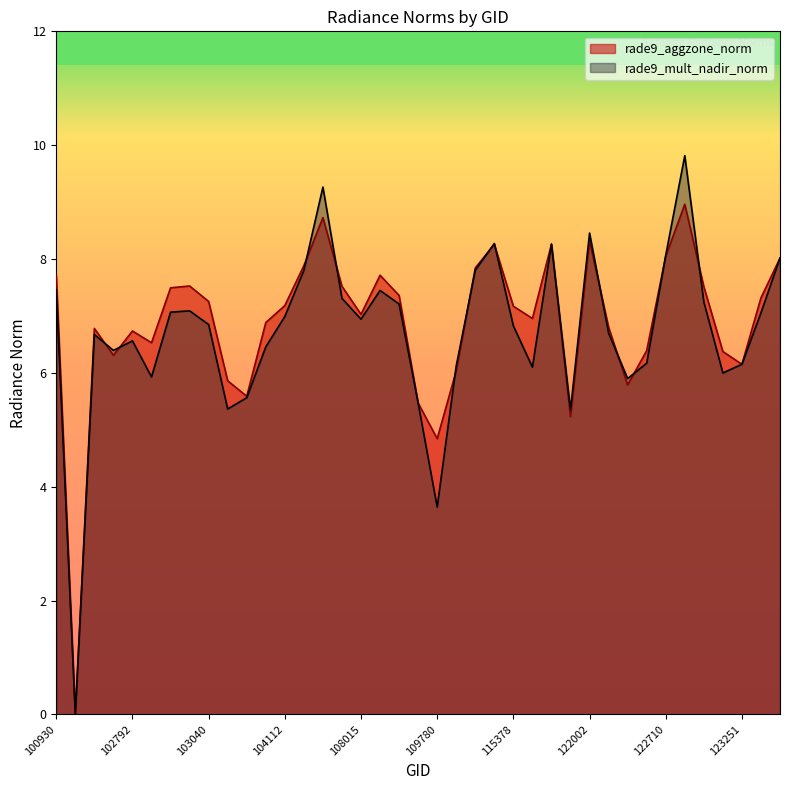

List the series in order of their peak value, lowest first.

rade9_aggzone_norm, rade9_mult_nadir_norm